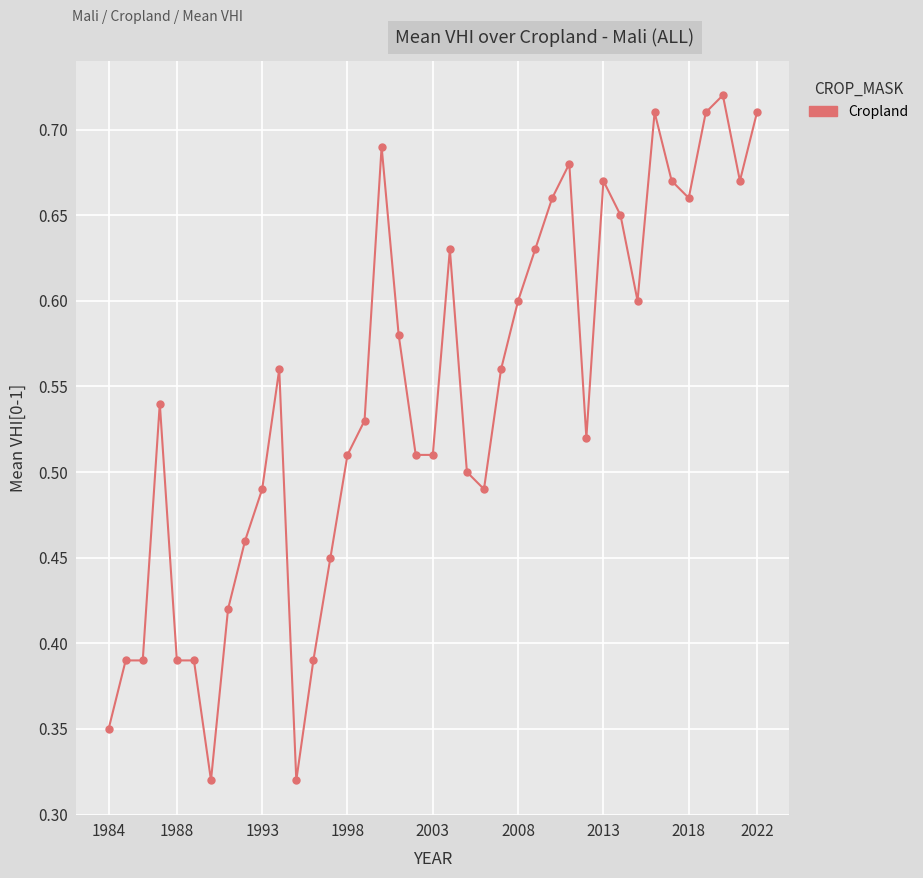

True or false: there are more than 1 points higher than both neighbors.

True